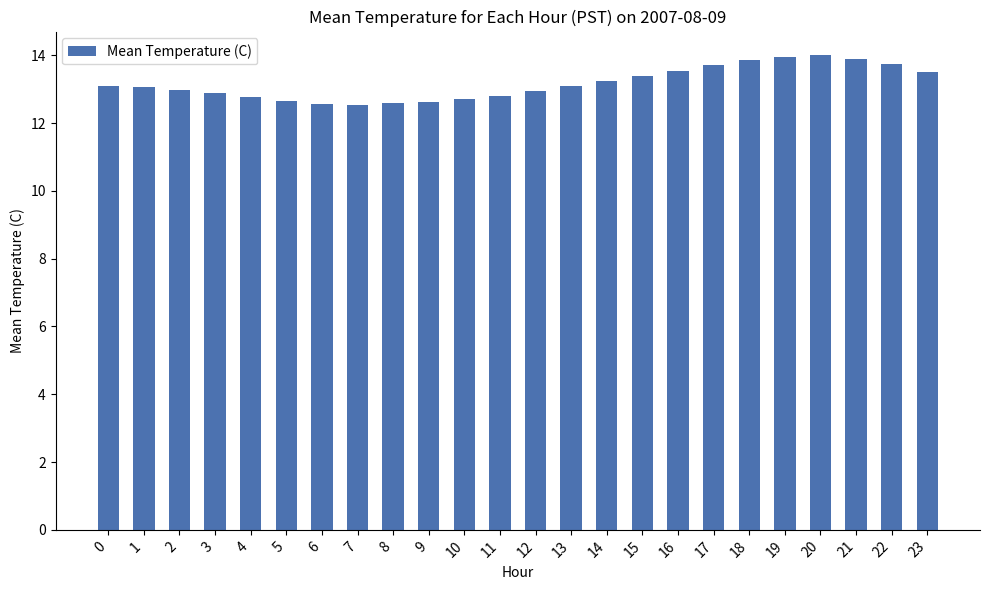

Approximately how many times larger is the value at 19 compared to 8?

1.1